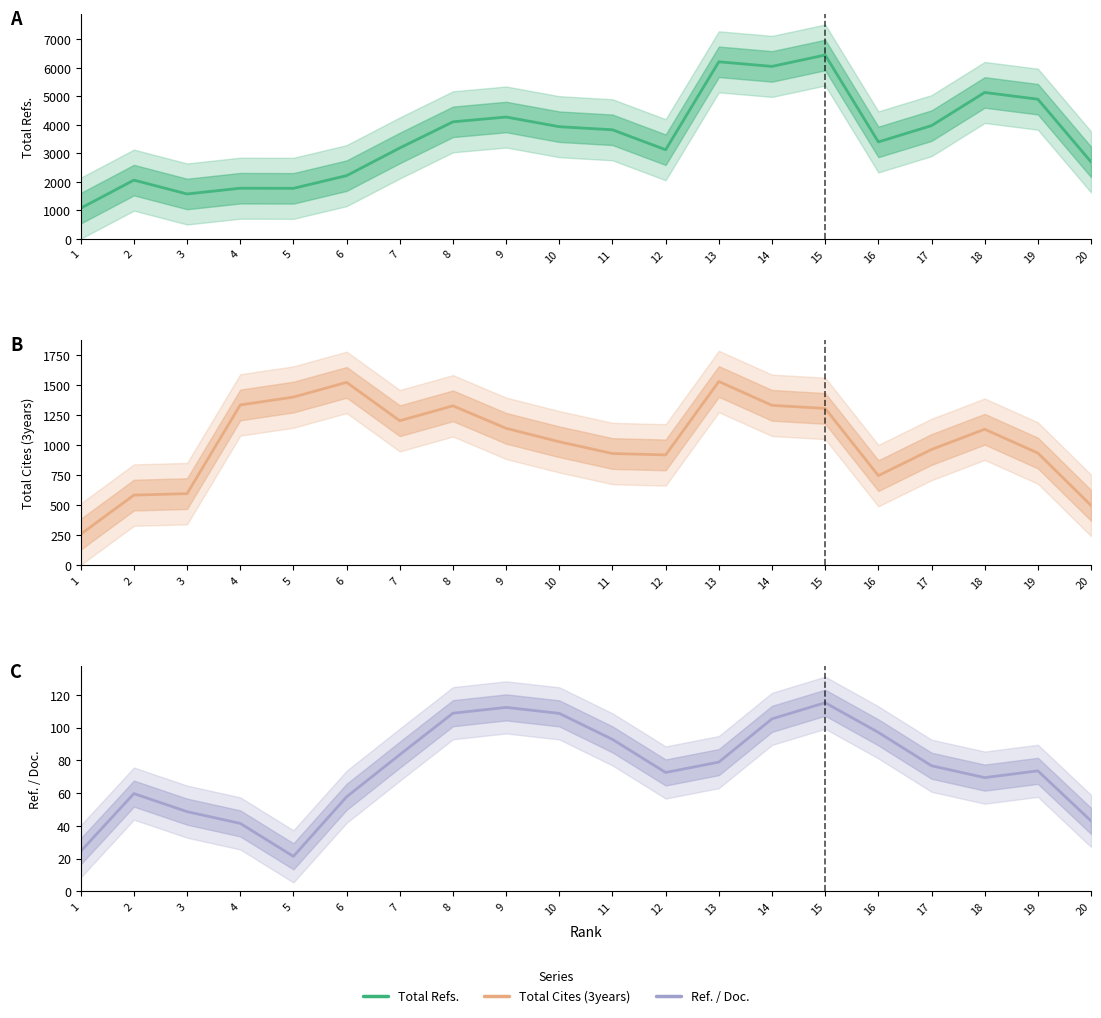

Which series has the largest range (max minus min)?

Total Refs.